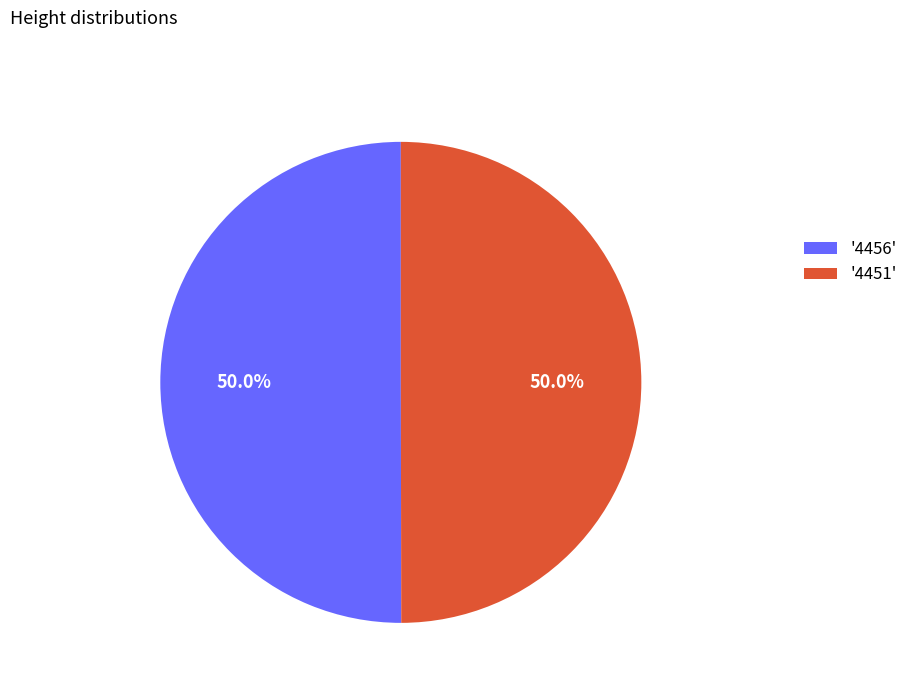

Approximately how many times larger is the value at '4456' compared to '4451'?

1.0